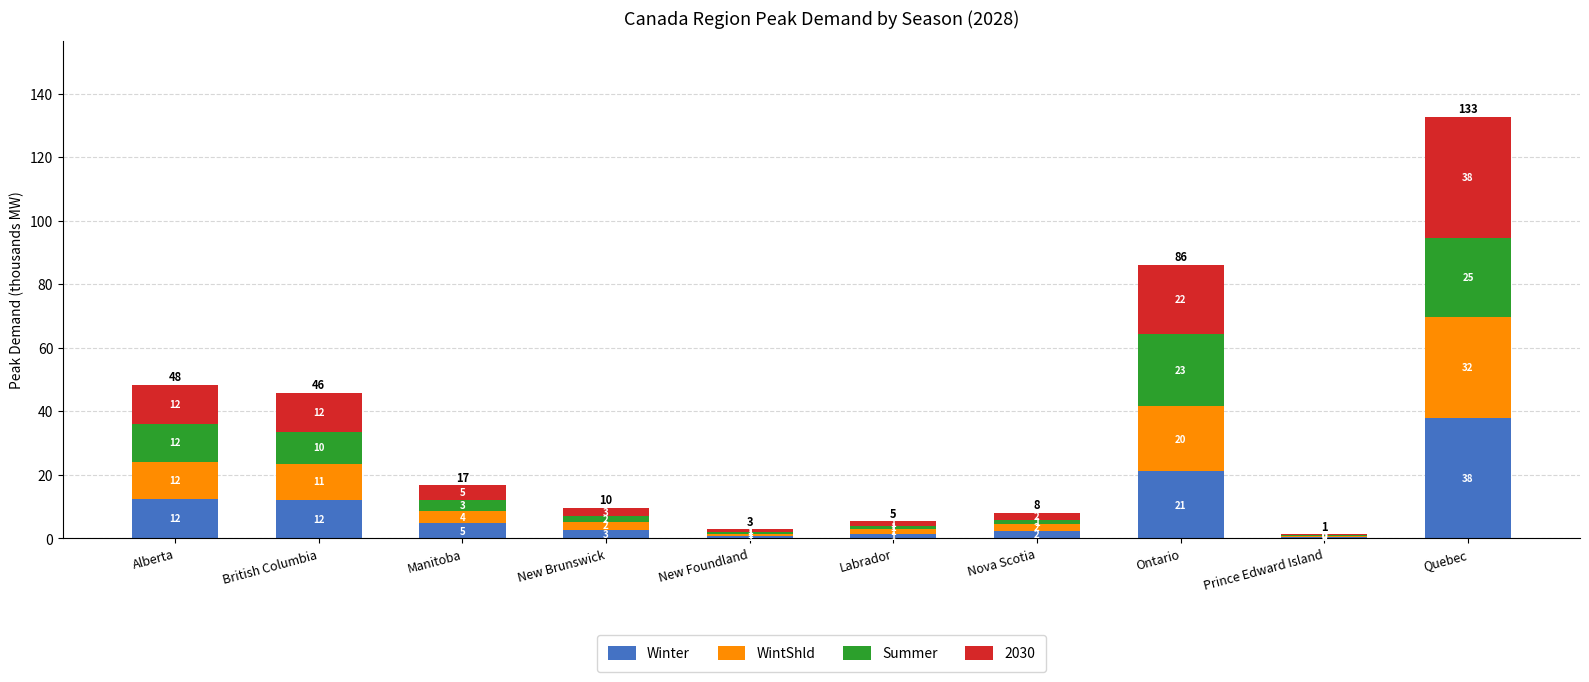

What is the label of the 5th bar from the right?

Labrador